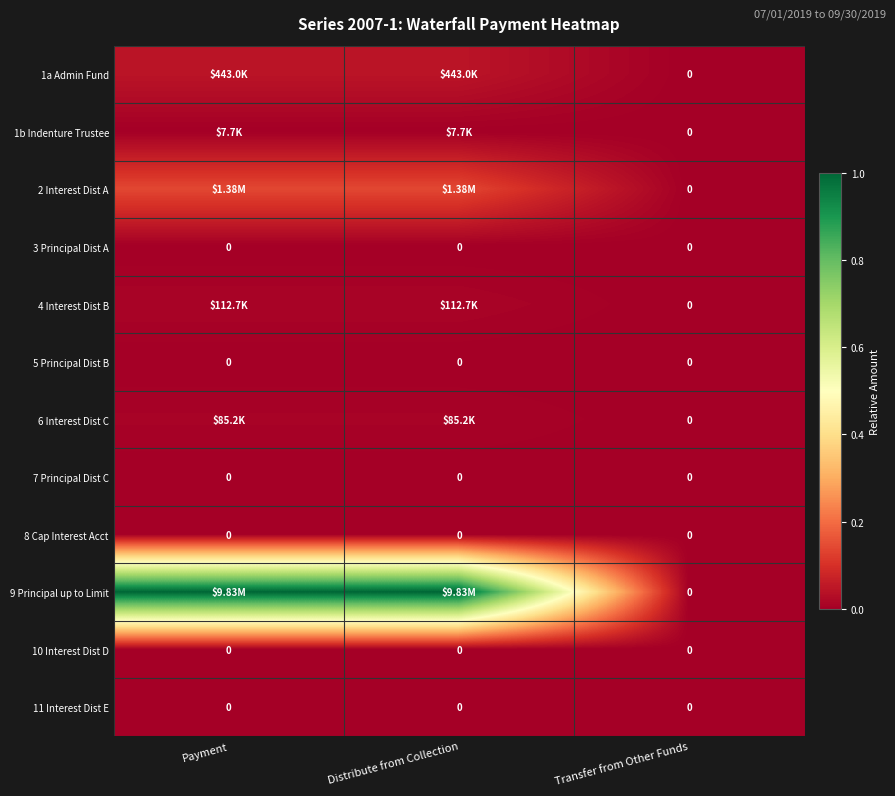

Which label corresponds to the largest value in the chart?

Payment